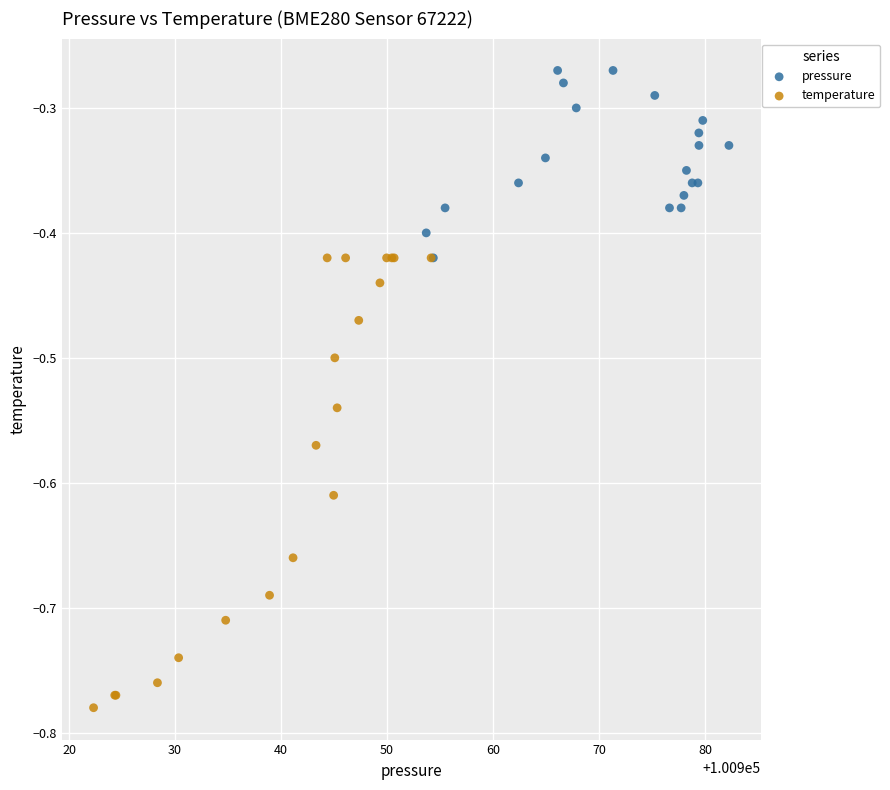

Which series has the largest Y range (max minus min)?

temperature